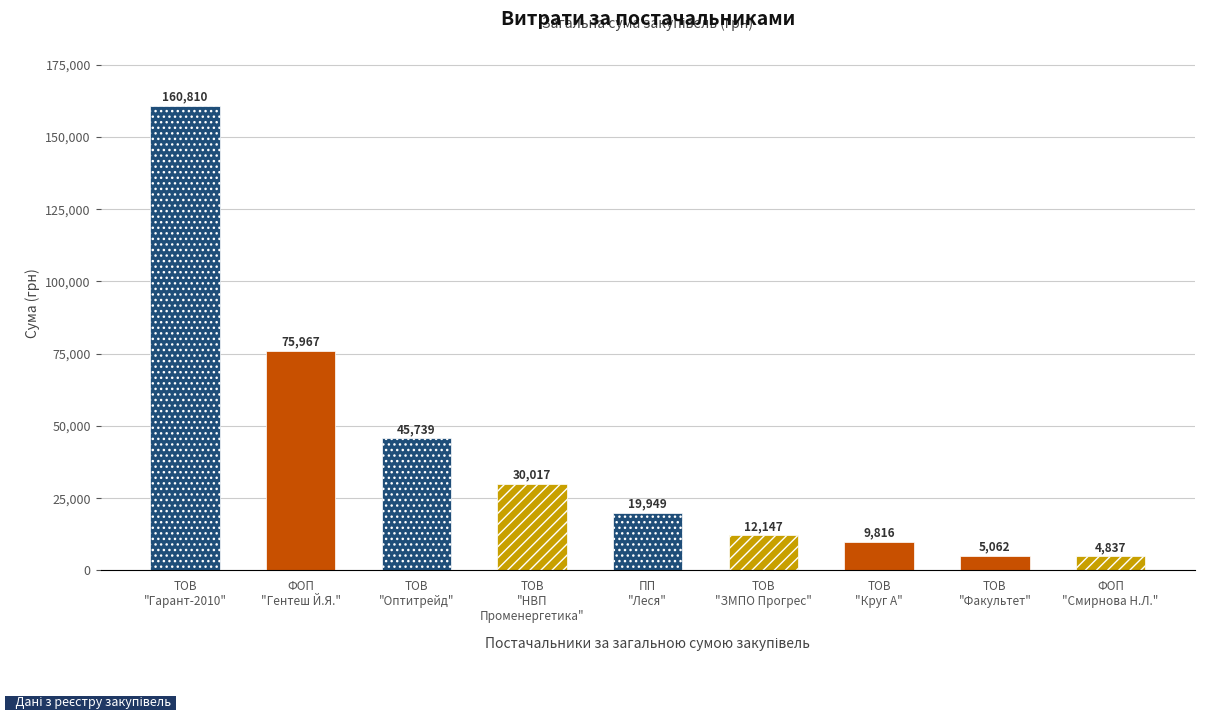

What is the value of the 8th bar from the left?

5061.5